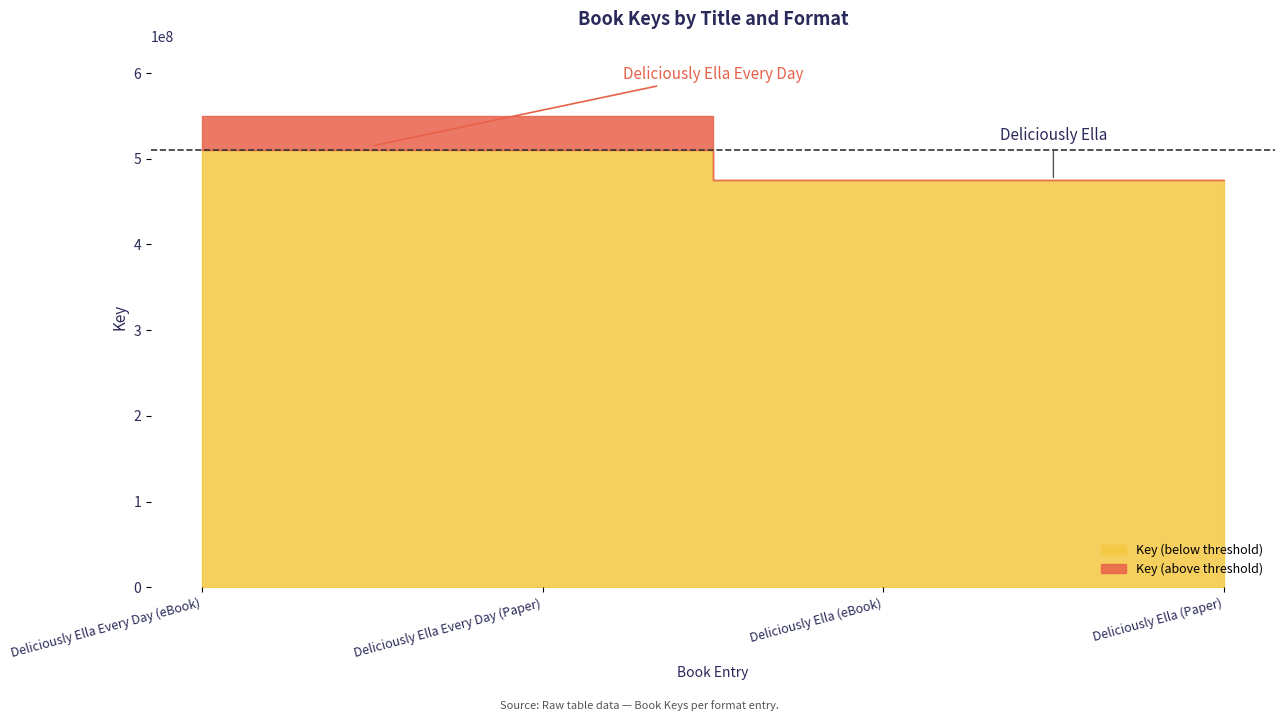

What is the change in value from Deliciously Ella Every Day (eBook) to Deliciously Ella (Paper)?

-74382926